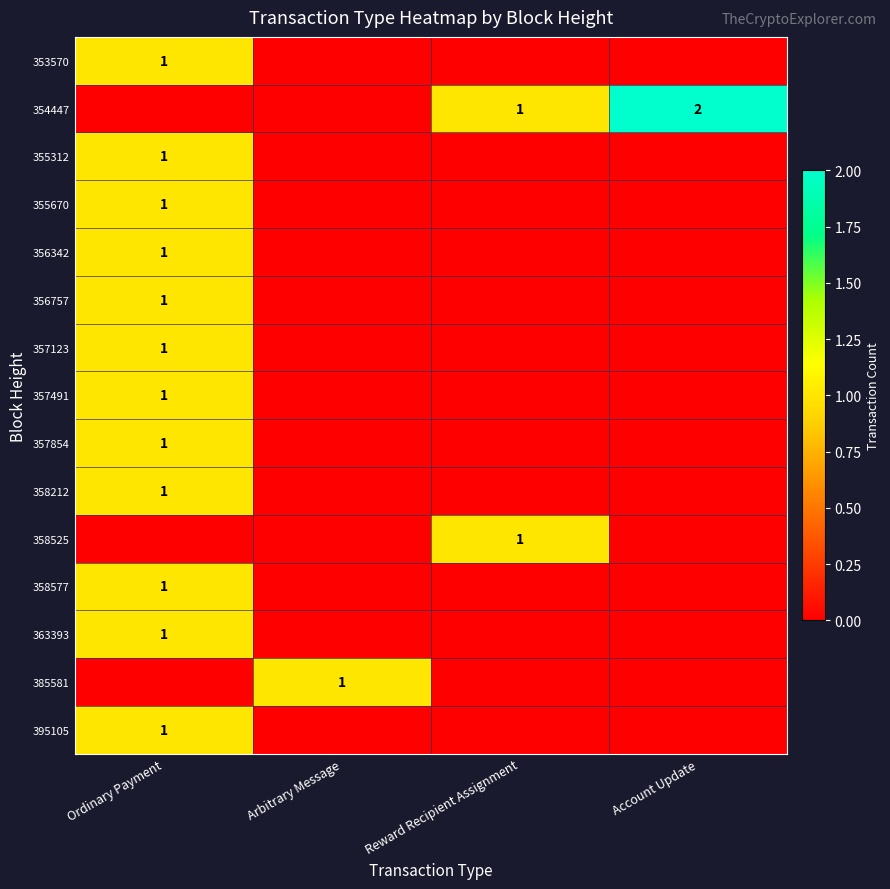

What is the greatest value displayed?

2